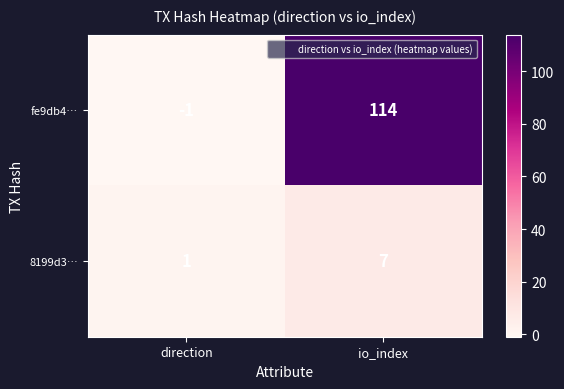

Which series changed the most between direction and io_index?

fe9db4…